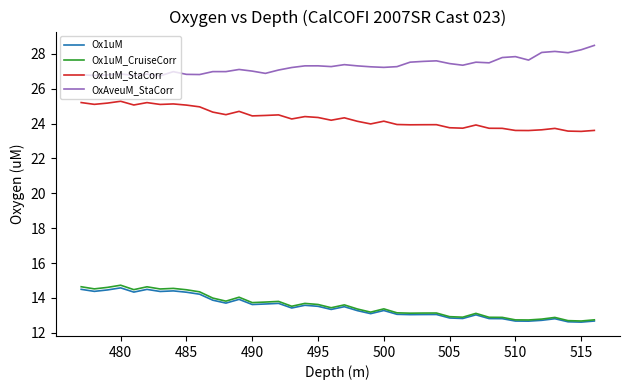

True or false: Ox1uM and Ox1uM_CruiseCorr cross at least once.

False